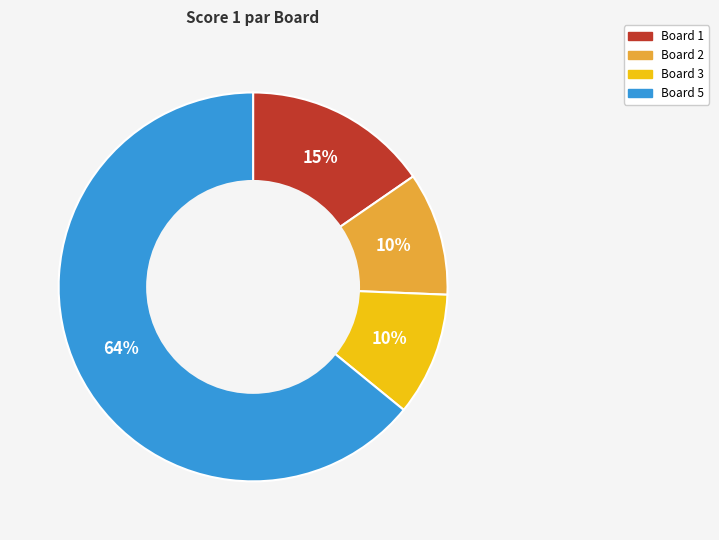

Which category accounts for the majority?

Board 5